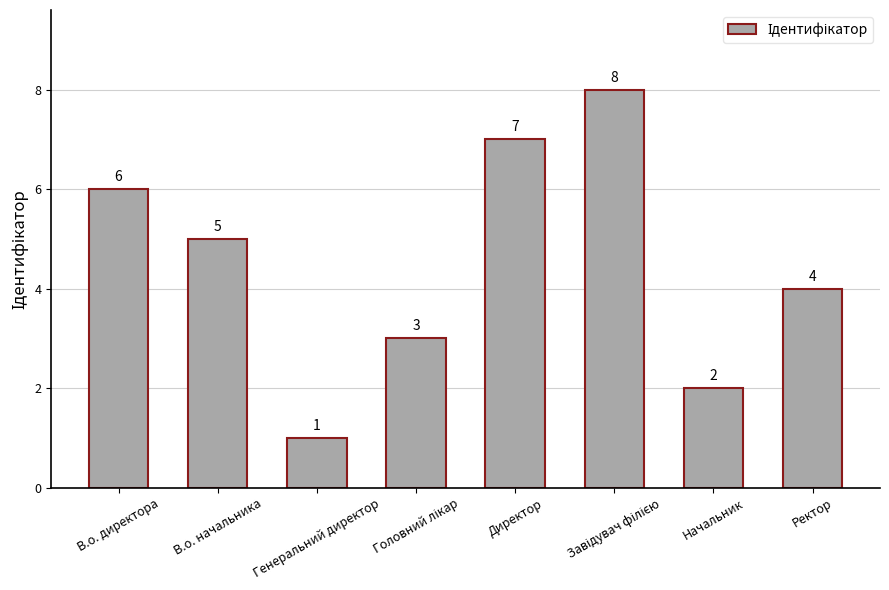

How many values are between 3 and 7?

5